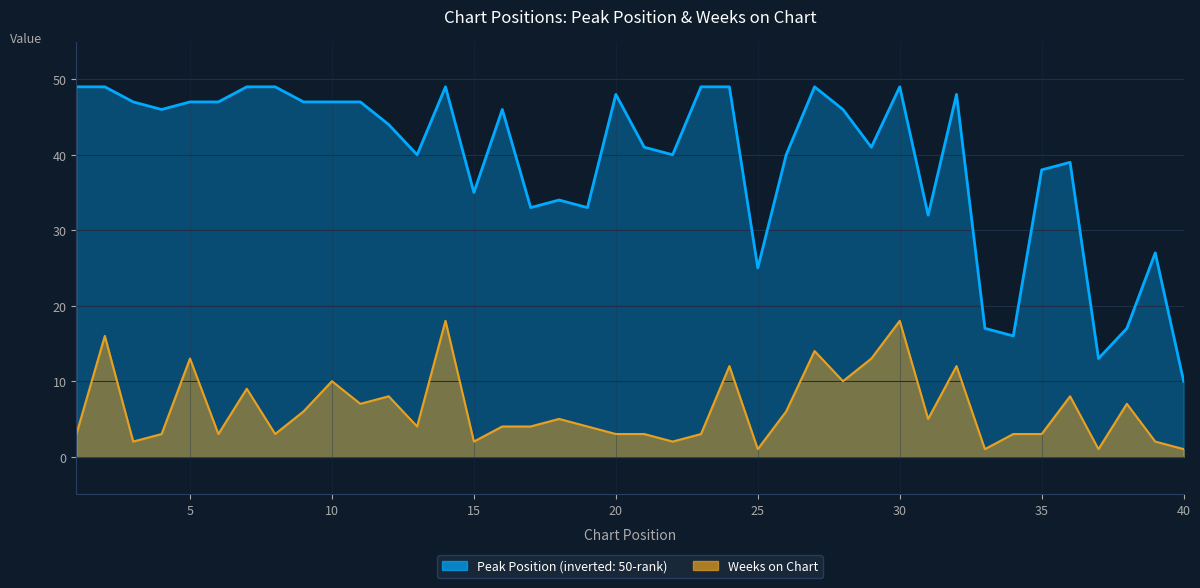

True or false: Weeks on Chart and Peak Position cross at least once.

False